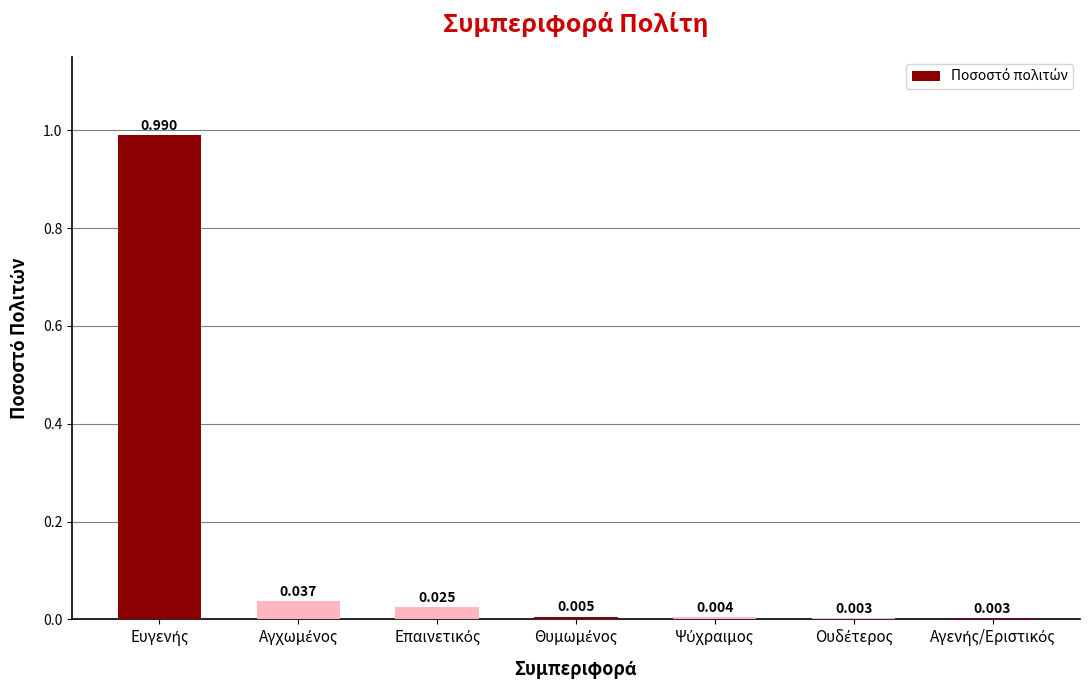

What is the difference between the maximum and minimum values?

1.0